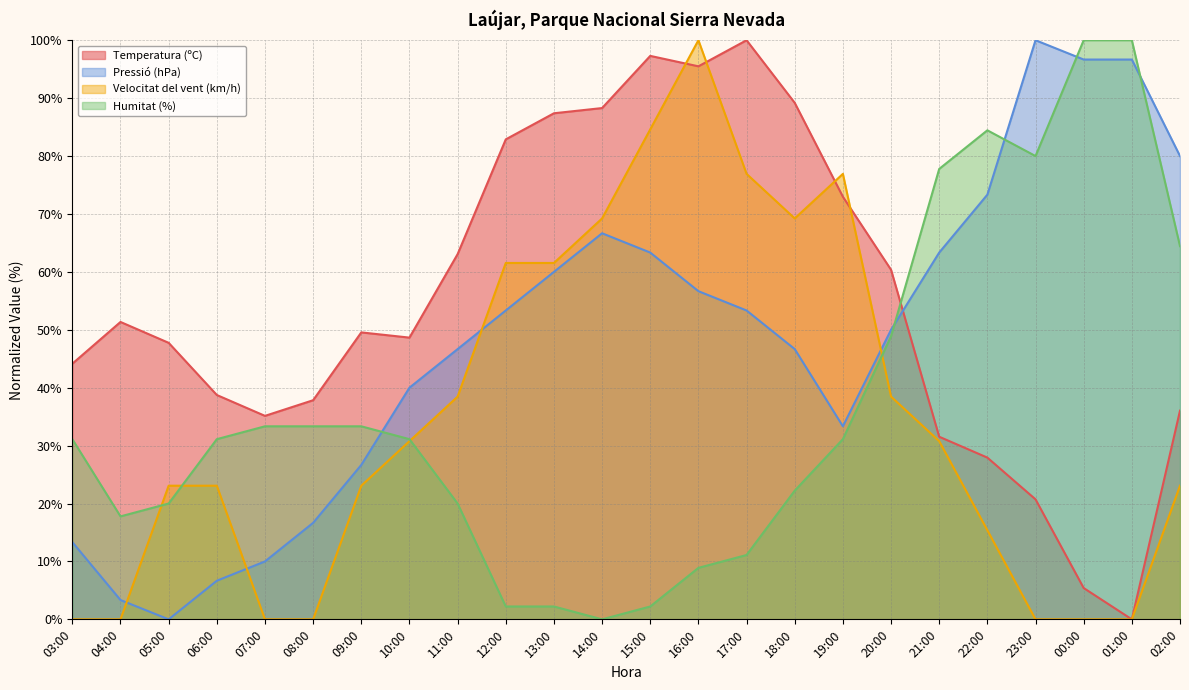

What is the highest value of the Pressió (hPa) series?

100.0